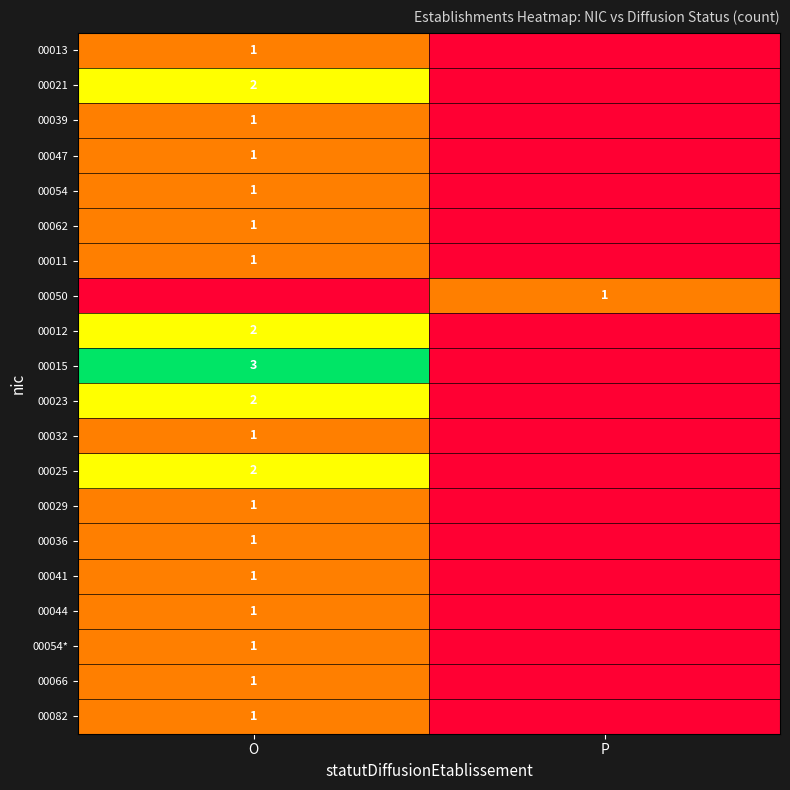

True or false: 00066 has a value of 1 at O.

True